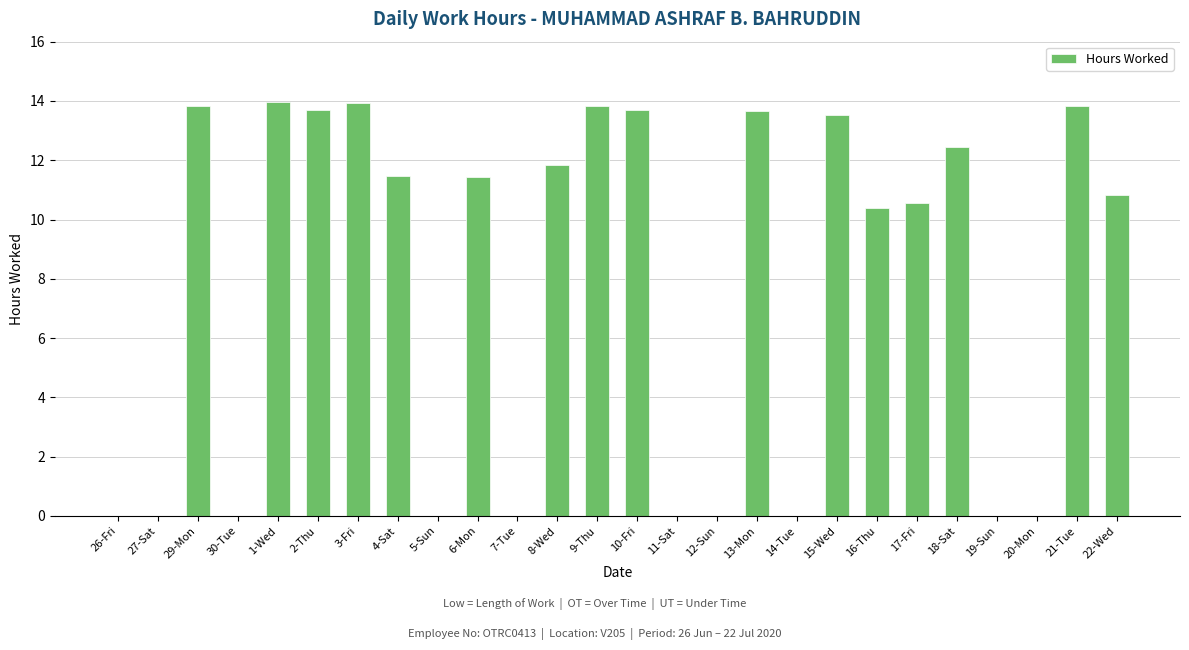

What is the maximum value shown in the chart?

14.0